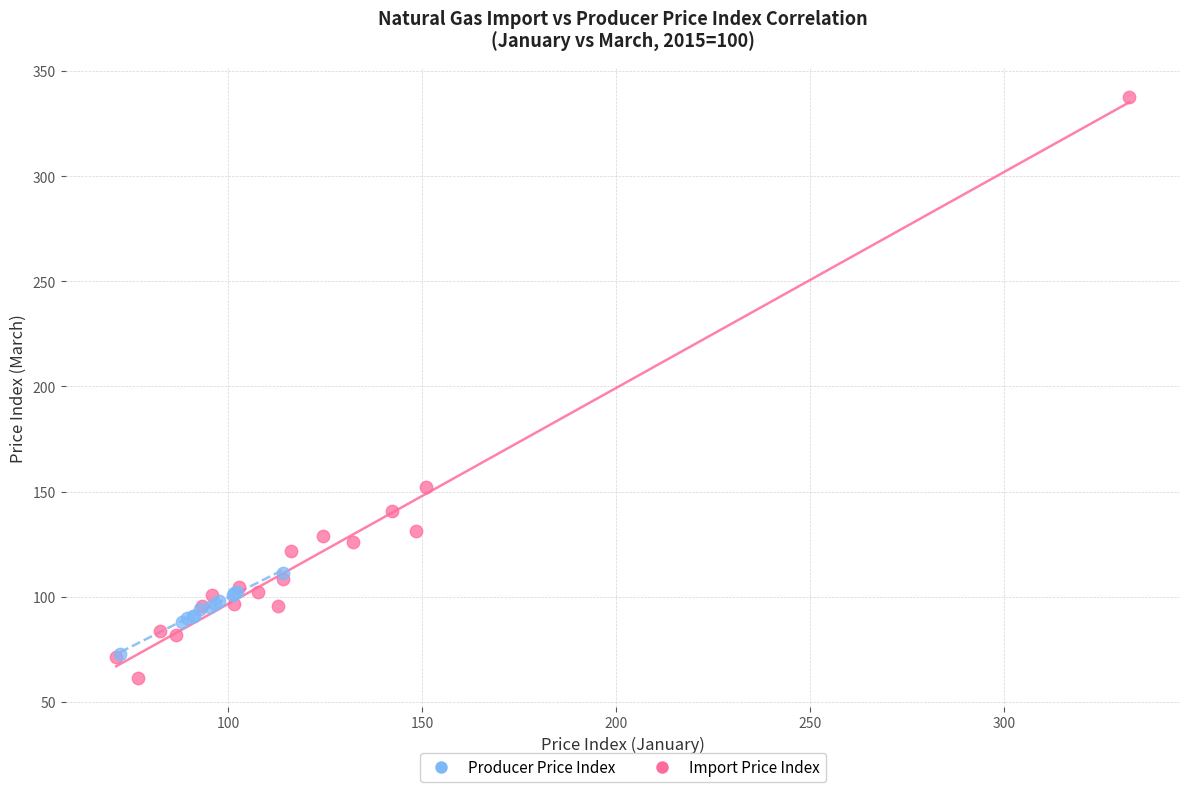

What are all the series names shown in the legend?

Producer Price Index, Import Price Index